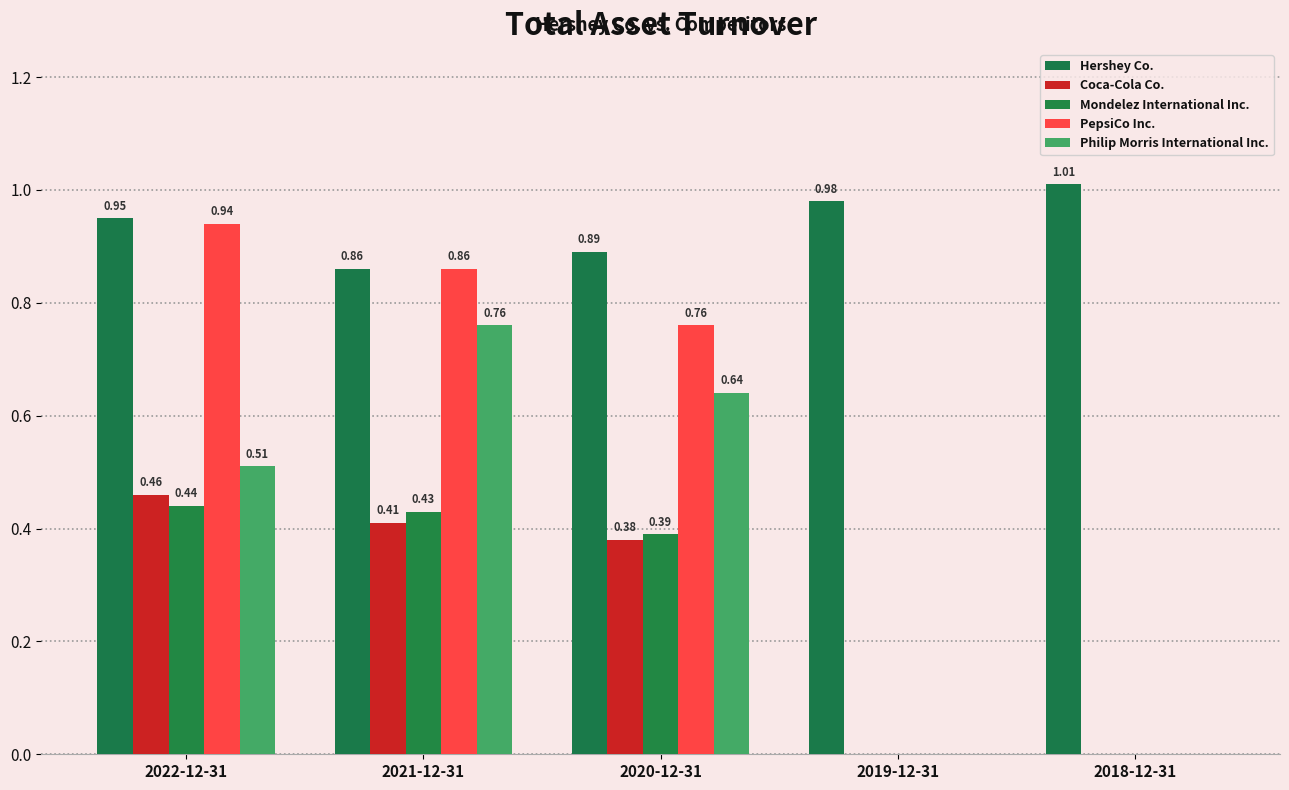

Between 2022-12-31 and 2019-12-31, which series saw the biggest shift?

PepsiCo Inc.